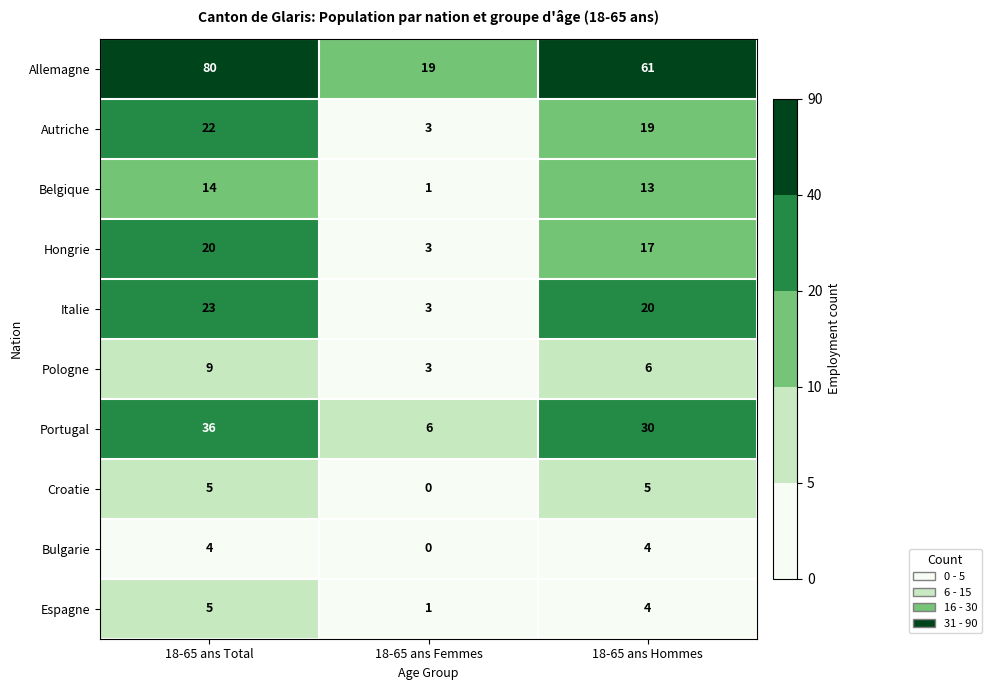

The value of Pologne at 18-65 ans Femmes is 3. True or false?

True